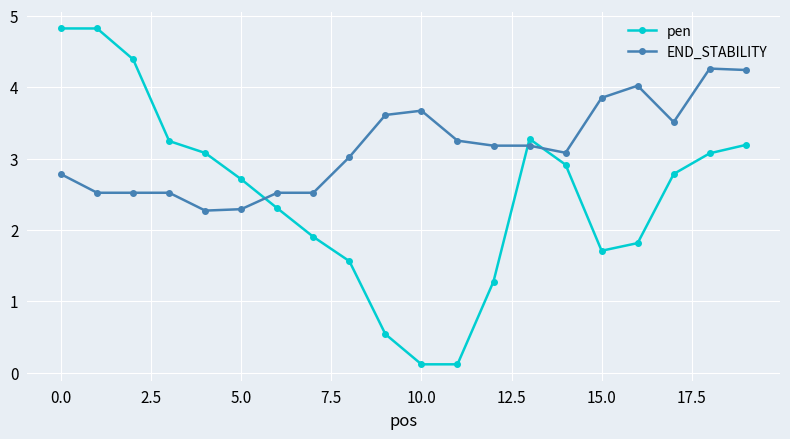

Which series has the largest range (max minus min)?

pen